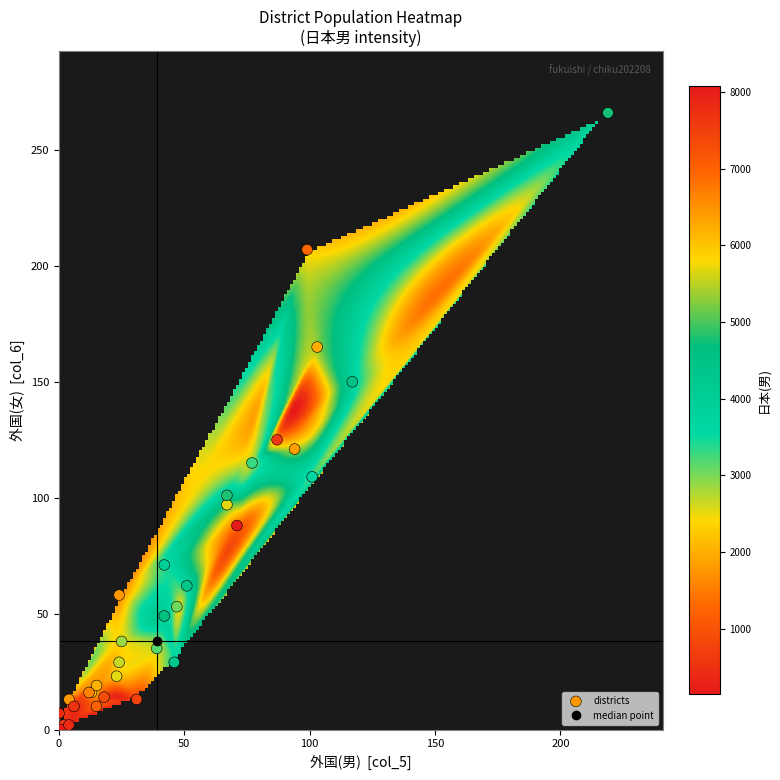

What Y value in the scatter plot is closest to 133?

125